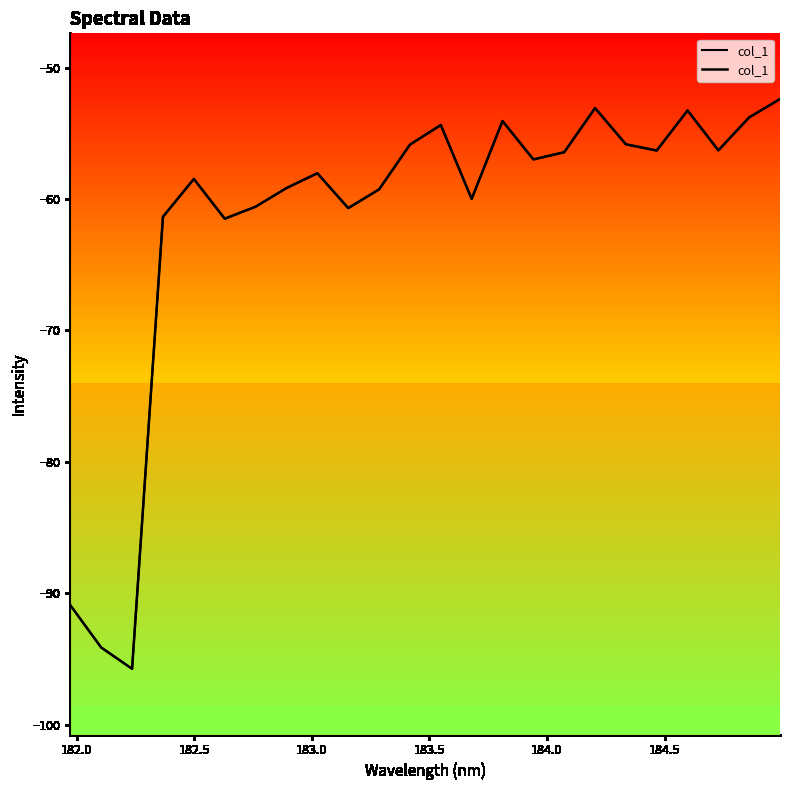

The value at 183.0 is -80.0. True or false?

False